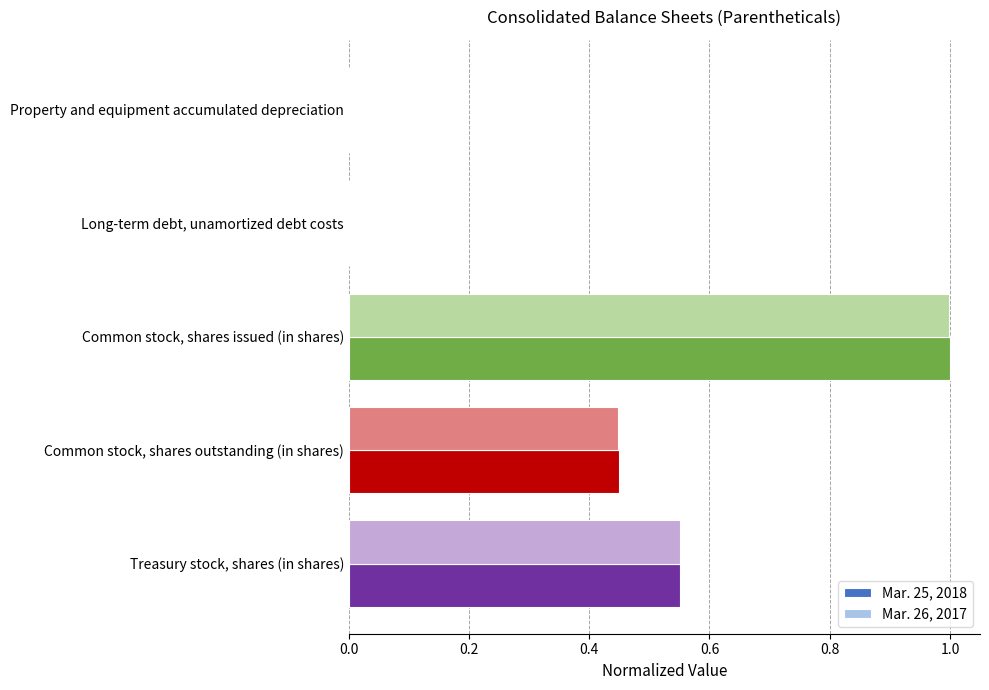

At which category does the chart reach its peak across all series?

Common stock, shares issued (in shares)